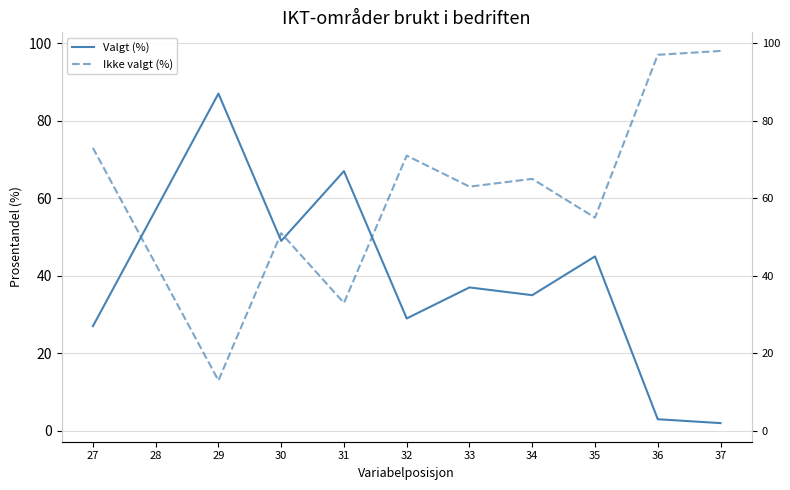

Reading left to right, list all the values displayed in this chart.

Valgt (%): 2	3	45	35	37	29	67	49	87	57	27
Ikke valgt (%): 98	97	55	65	63	71	33	51	13	43	73